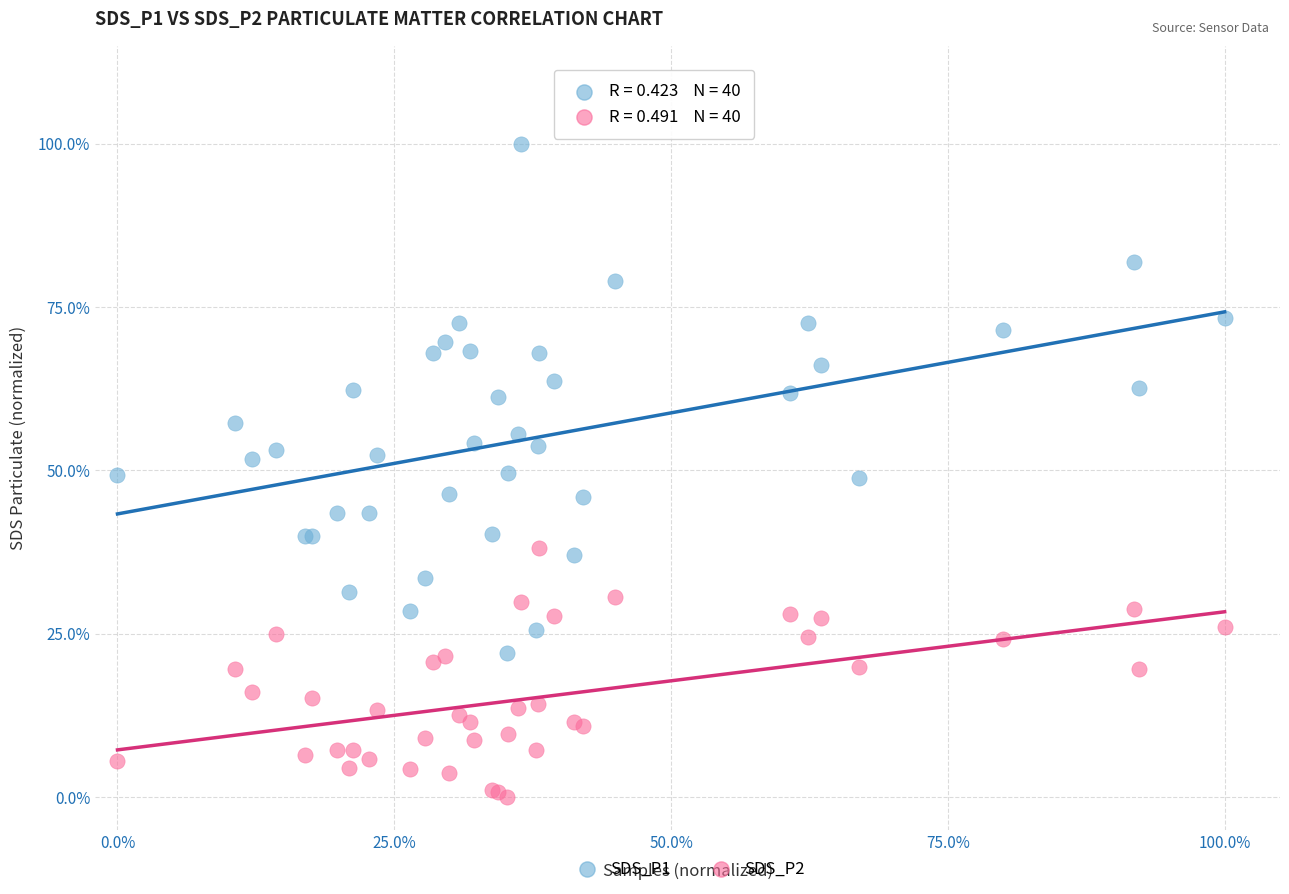

Which series reaches the minimum Y coordinate?

SDS_P2